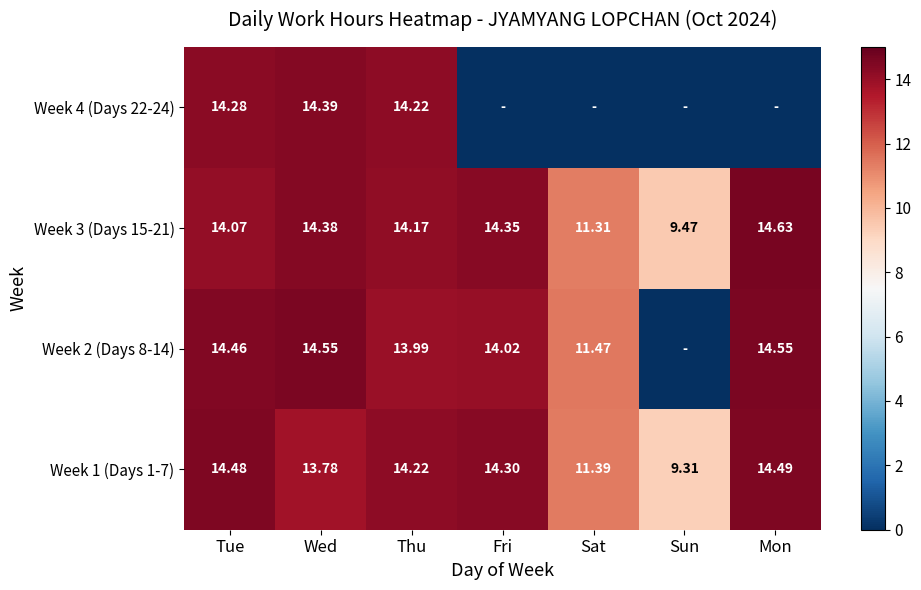

Where is Week 3 (Days 15-21) nearest to the value 12?

Sat